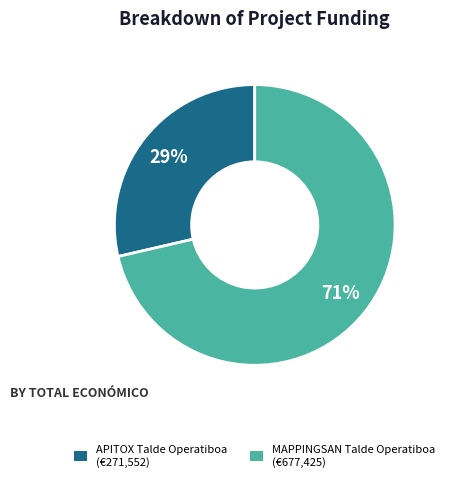

To the nearest percent, what is the average slice percentage?

50%